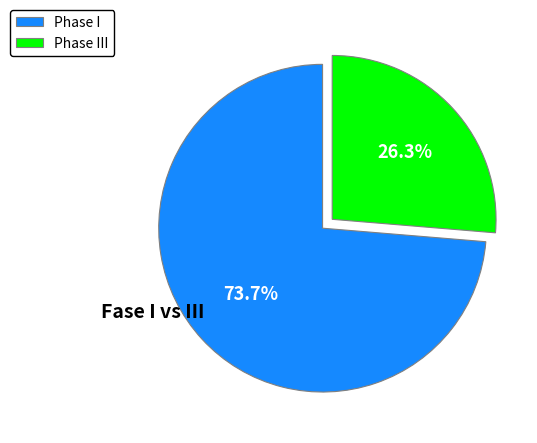

What is the ratio of the value at Phase I to the value at Phase III?

2.8